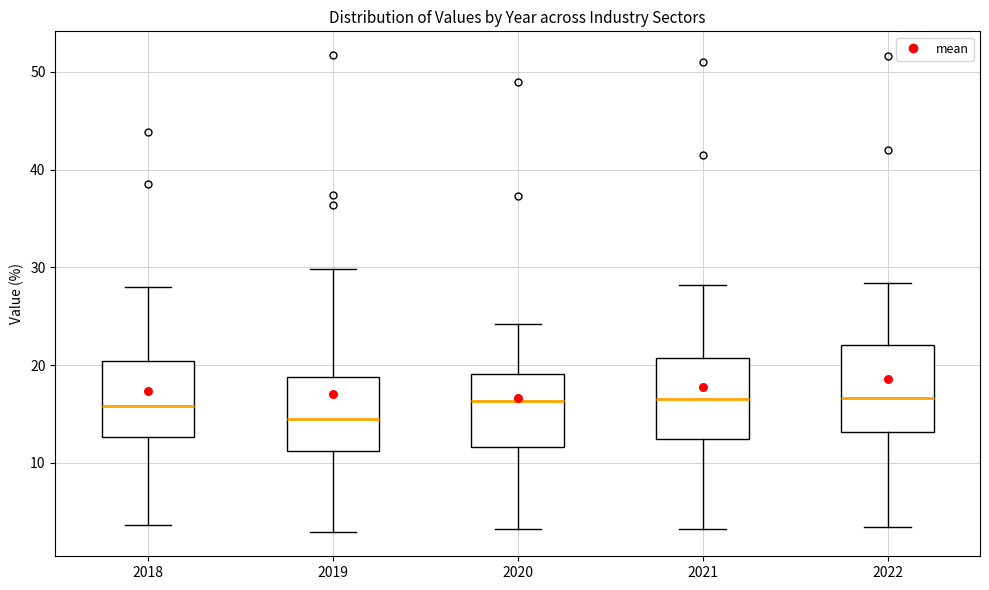

Reading left to right, read every box against the y-axis: the position of its median line, the range the box covers, and the ends of its whiskers. The values are not printed on the chart, so give them approximately, as read against the axis.

2018: median 16, box 13 to 20, whiskers 4 to 28
2019: median 14, box 11 to 19, whiskers 3 to 30
2020: median 16, box 12 to 19, whiskers 3 to 24
2021: median 17, box 12 to 21, whiskers 3 to 28
2022: median 17, box 13 to 22, whiskers 4 to 28